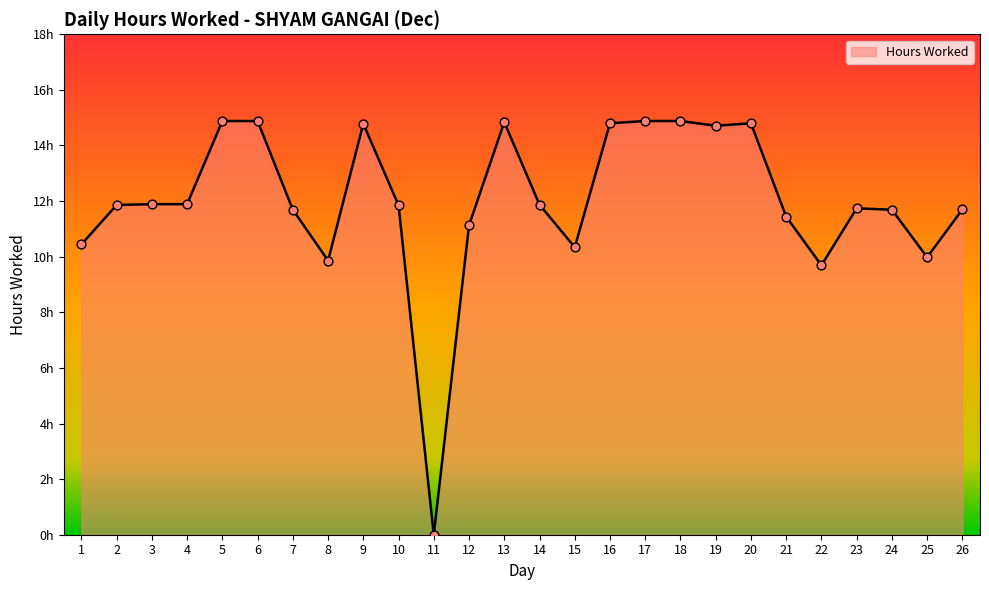

What is the ratio of the value at 17 to the value at 9?

1.0